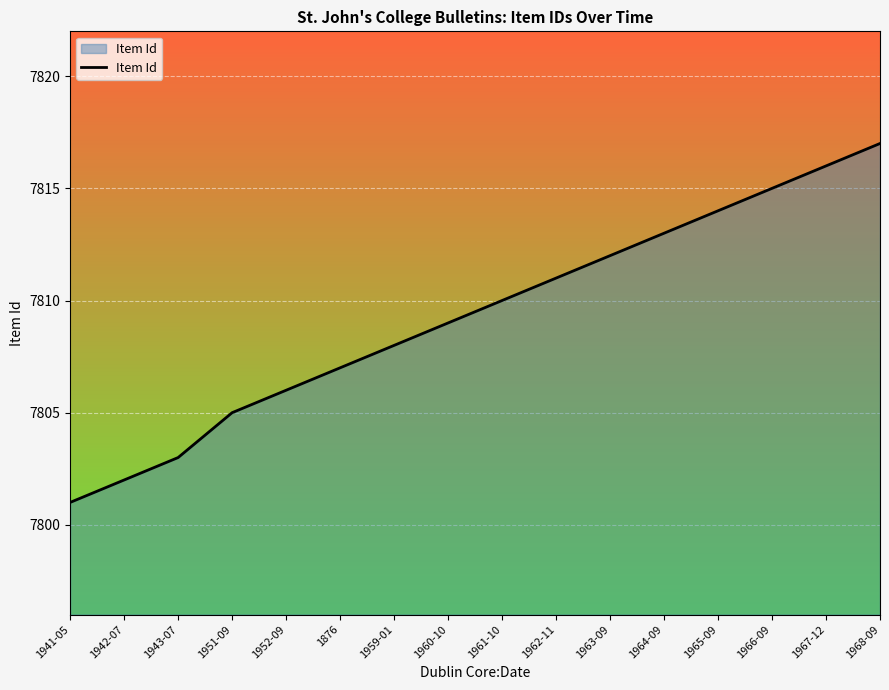

At which label is the value closest to 7809?

1960-10